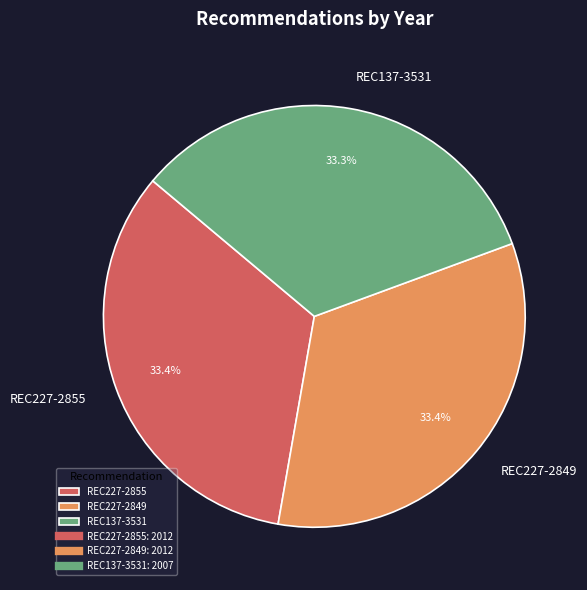

How many segments does this pie chart have?

3